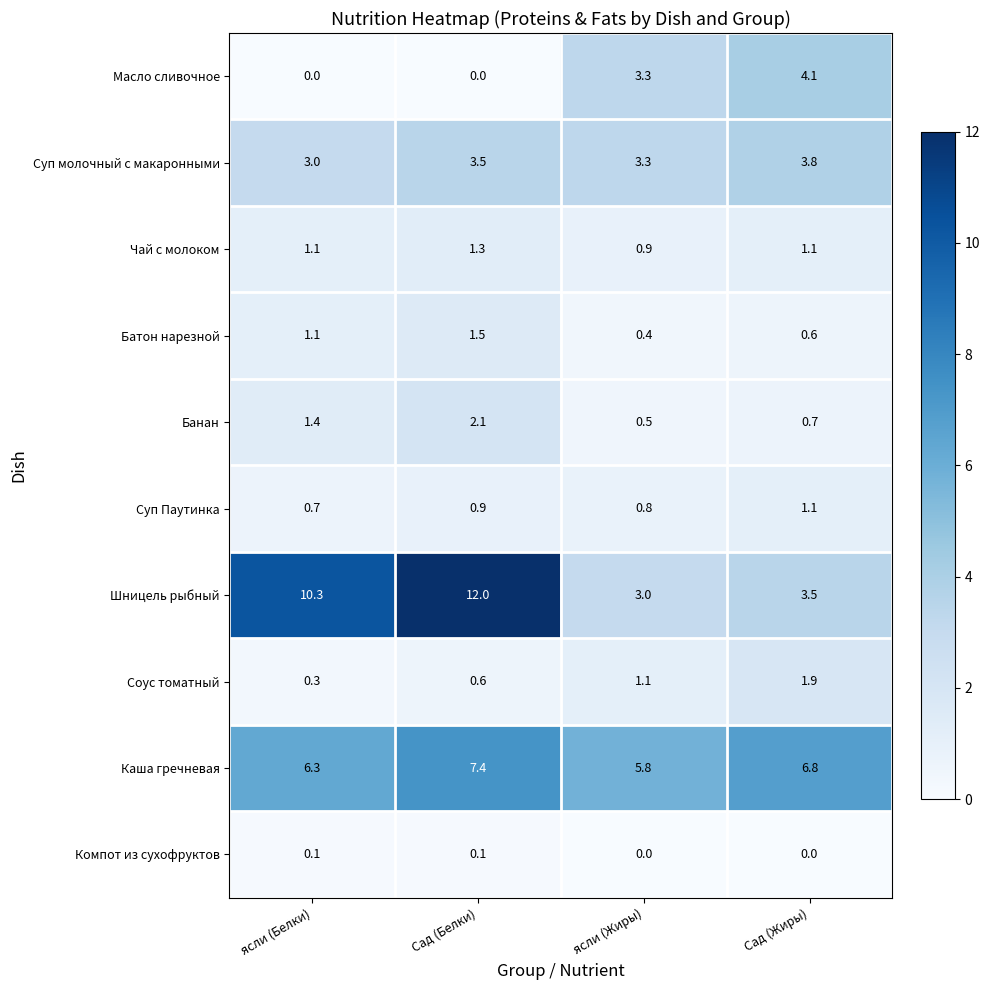

Where is Батон нарезной nearest to the value 0?

ясли (Жиры)